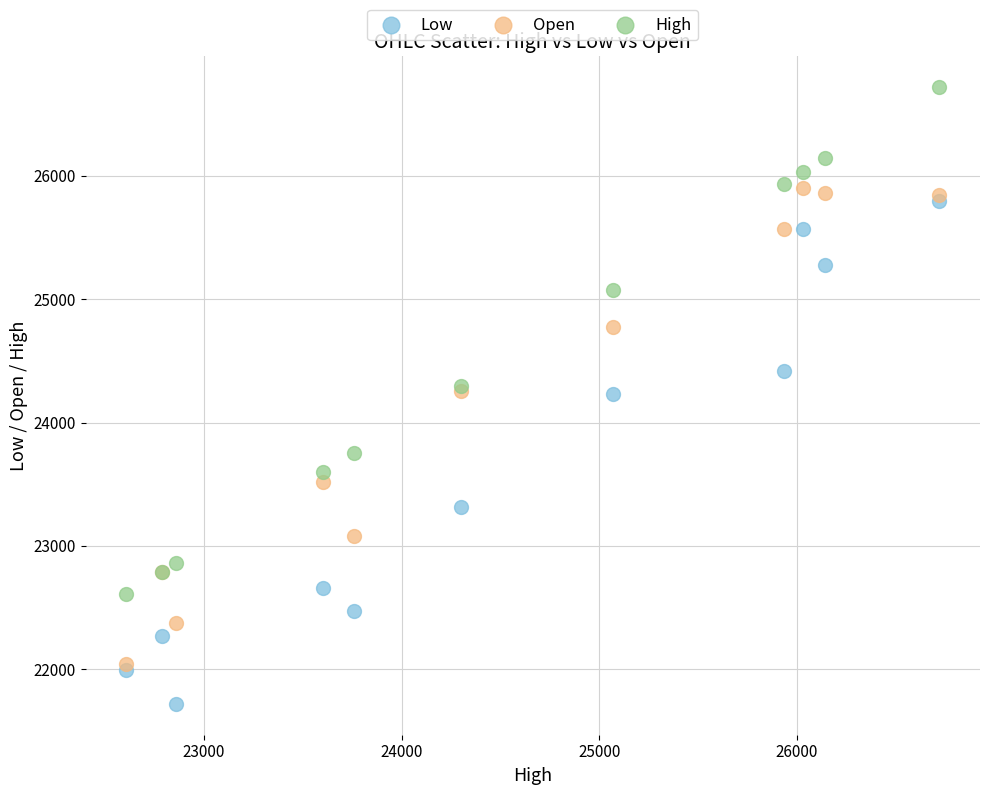

In the High series, what Y value is closest to 24664?

24299.8